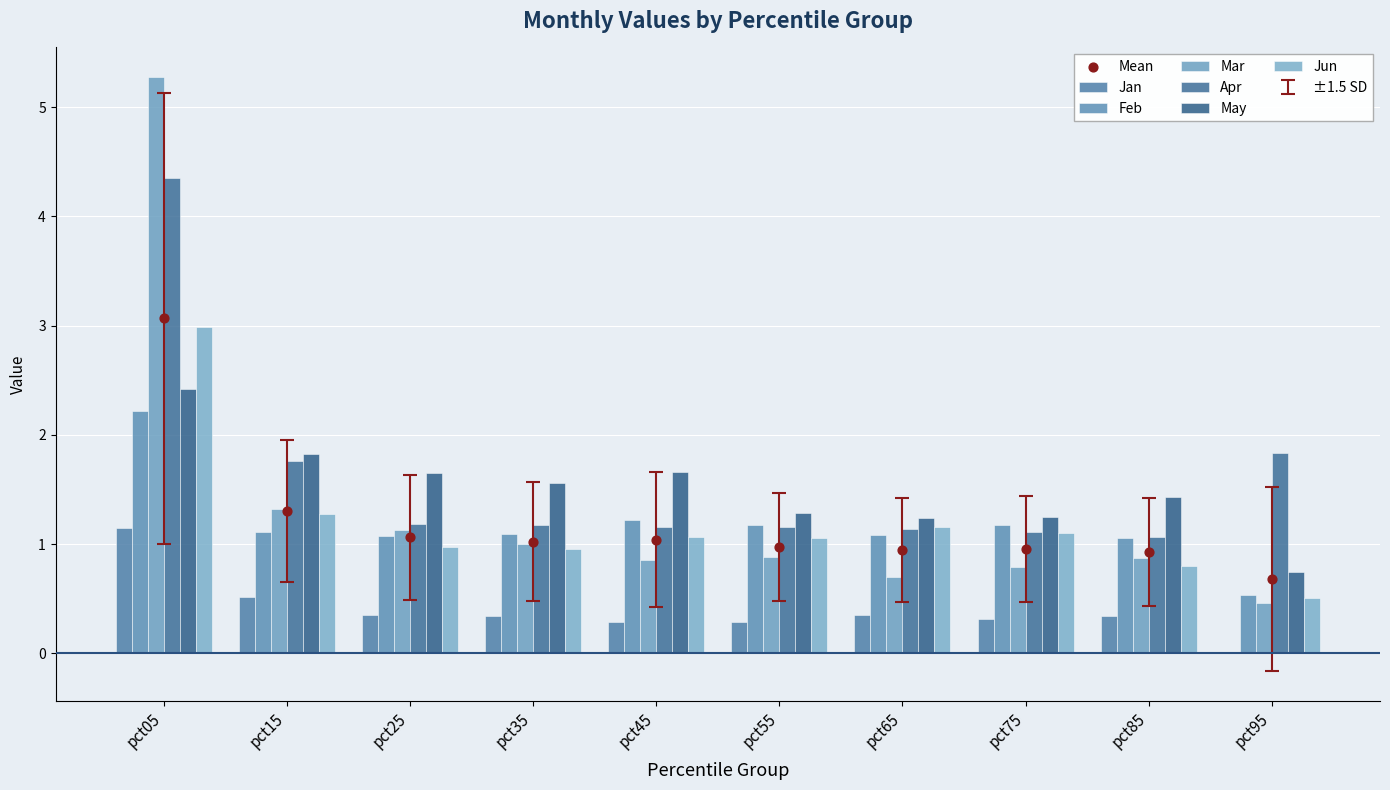

Which series reaches the maximum Y coordinate?

Mar